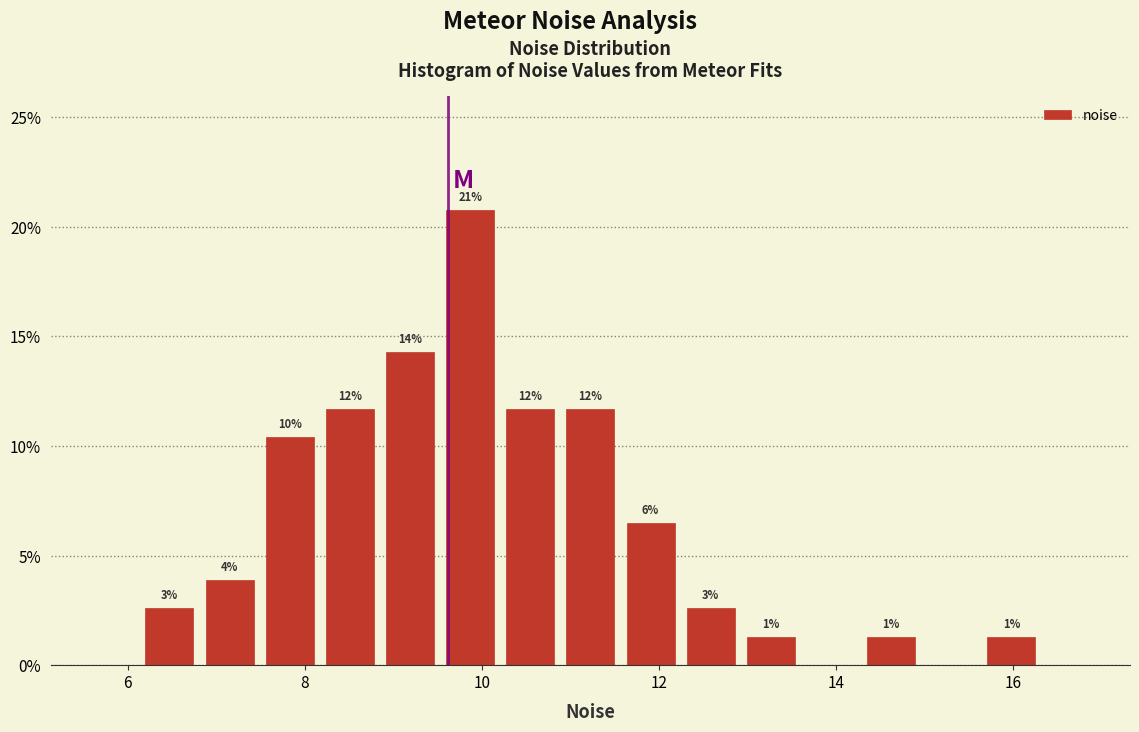

Around what value on the x-axis is the tallest bar? Give the approximate position of its centre, as read against the axis.

9.8